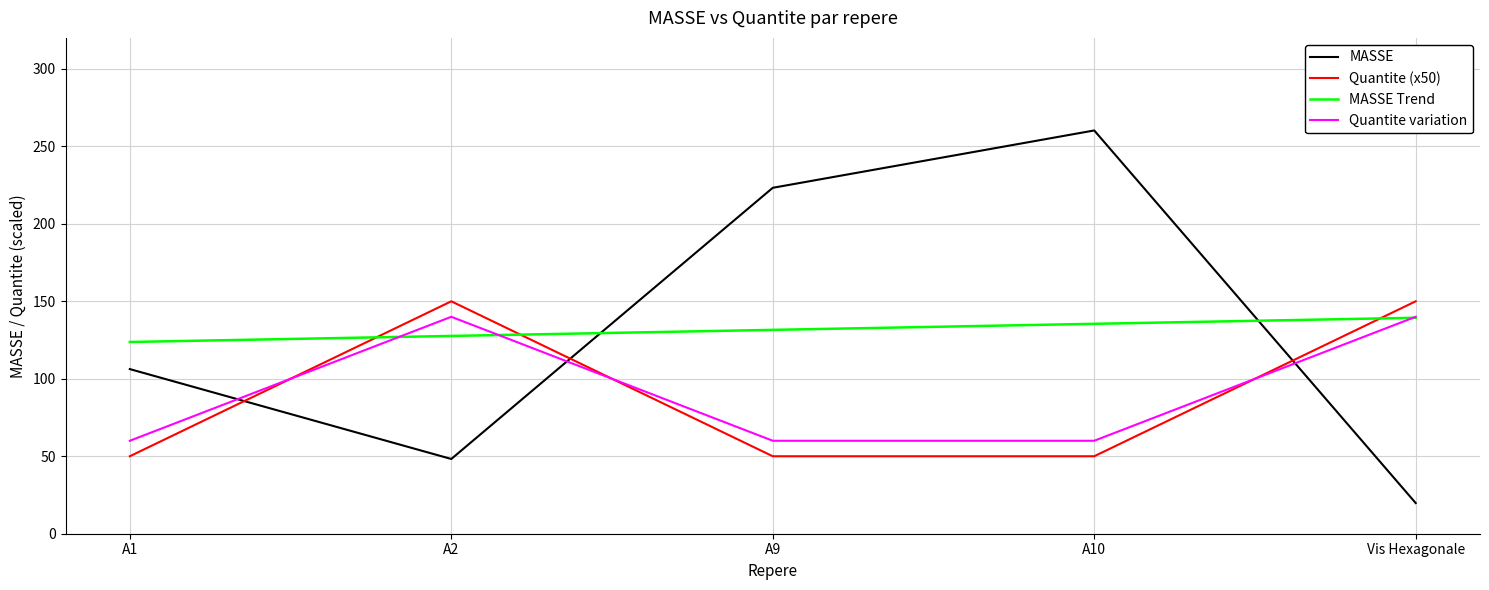

What is the highest value of the MASSE series?

260.3